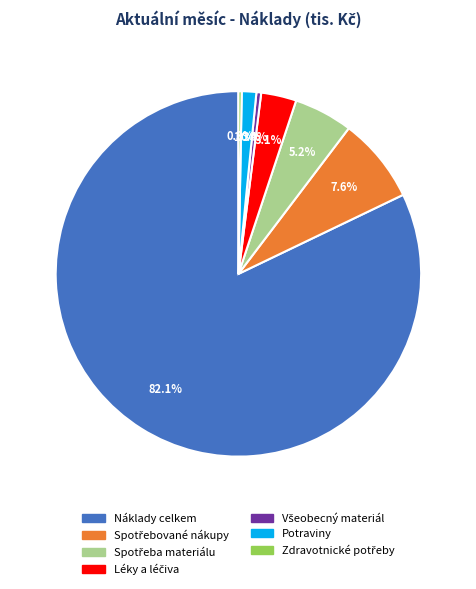

What is the majority slice?

Náklady celkem